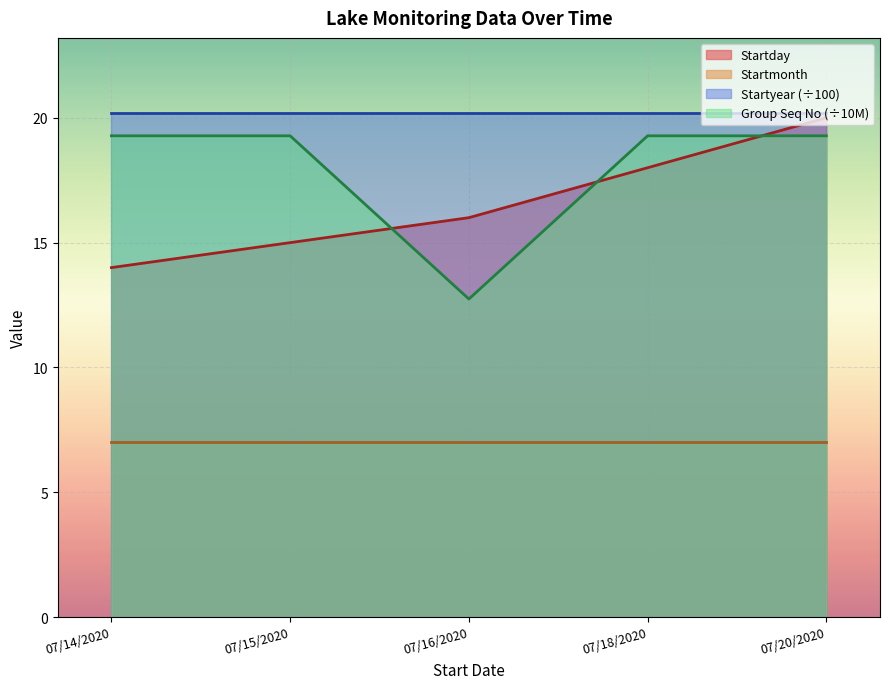

What is the difference between the second highest and second lowest values in the Startday series?

3.0